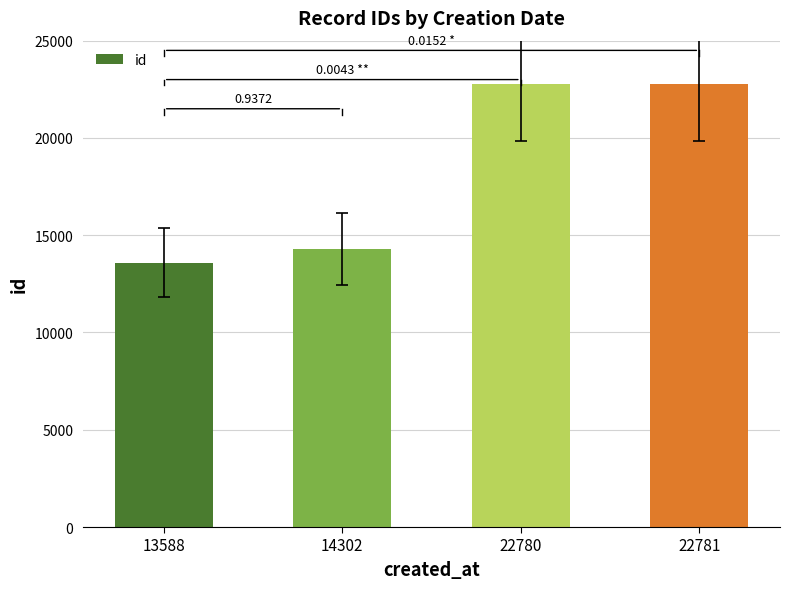

What is the ratio of the value at 22781 to the value at 13588?

1.7